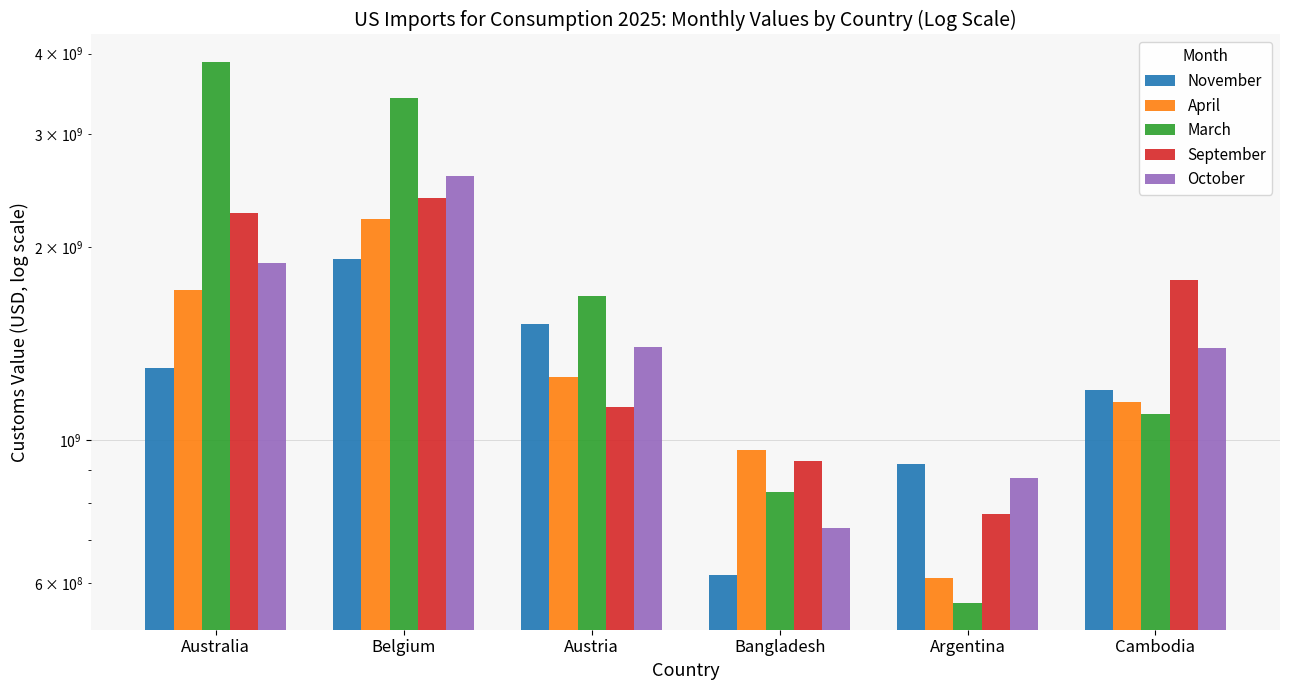

How many distinct data groups are displayed?

5